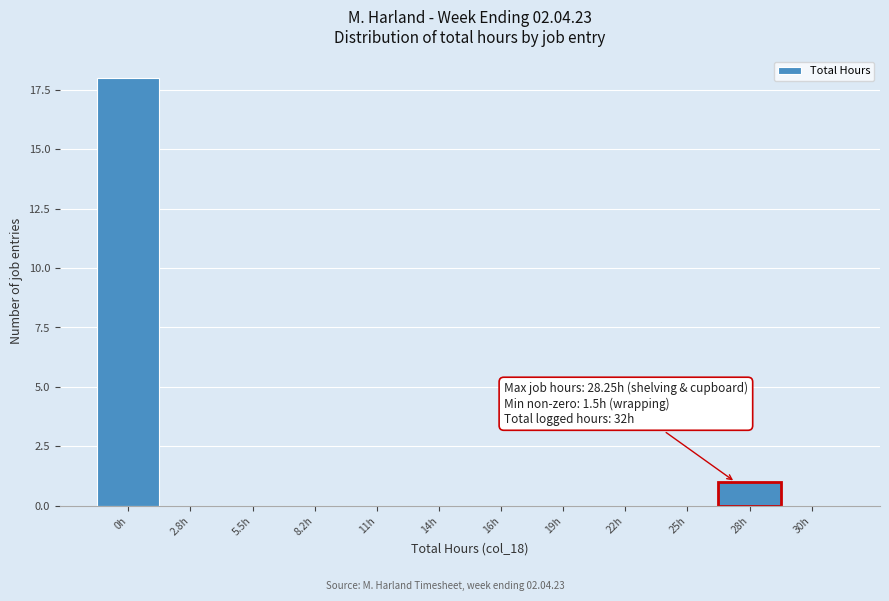

Reading left to right, transcribe all the data shown in this chart.

0h=18	2.8h=0	5.5h=0	8.2h=0	11h=0	14h=0	16h=0	19h=0	22h=0	25h=0	28h=1	30h=0